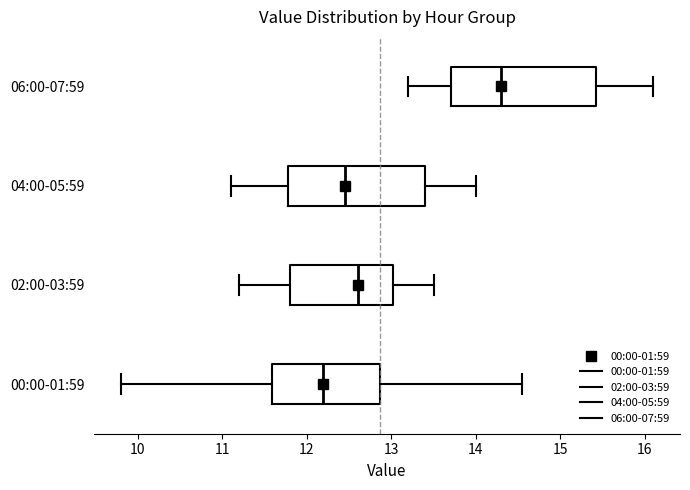

Where does the left whisker of the box for 00:00-01:59 end on the x-axis? The values are not printed on the chart, so give them approximately, as read against the axis.

9.8